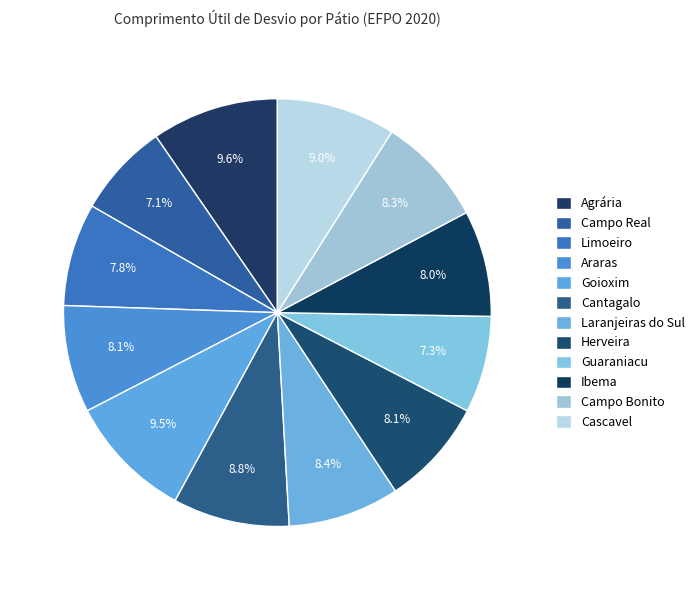

To the nearest percent, what is the difference between the largest and smallest slice percentages?

3%